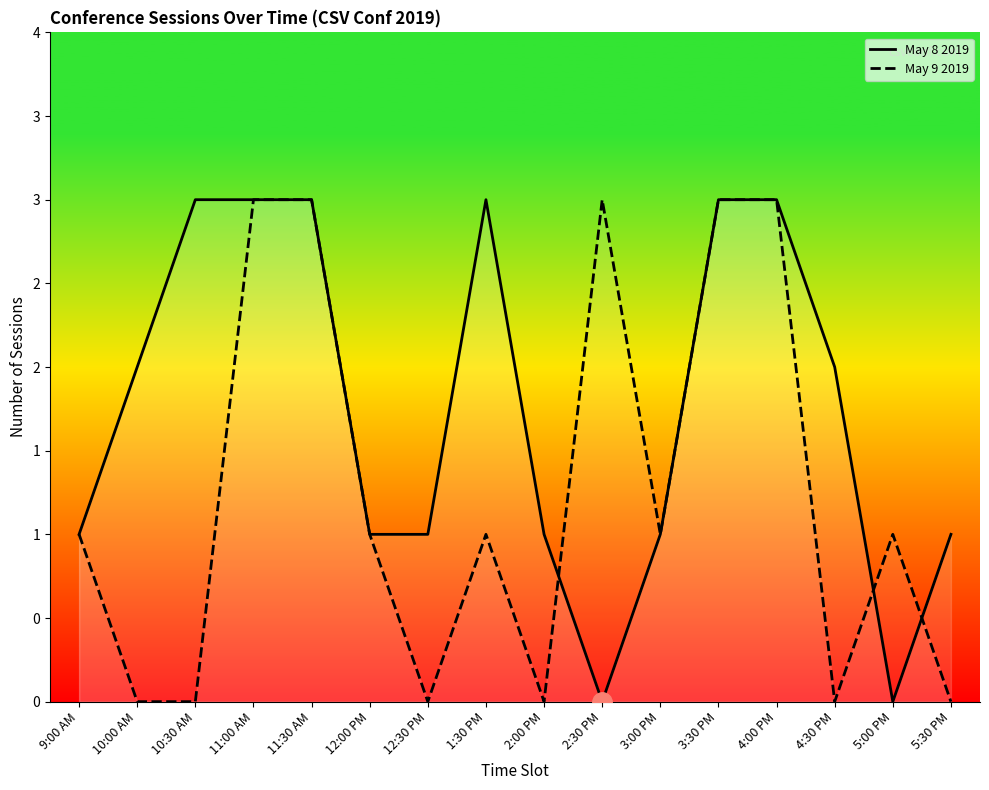

Rank the series by their maximum value, from lowest to highest.

May 8 2019, May 9 2019